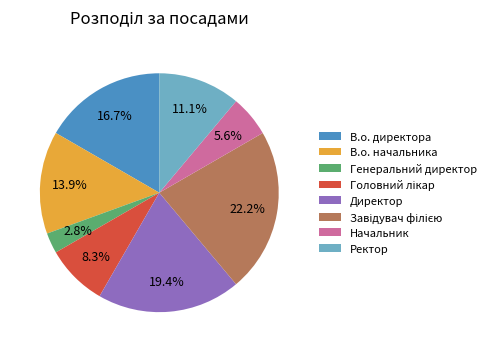

Does Ректор represent more than half of the total?

No